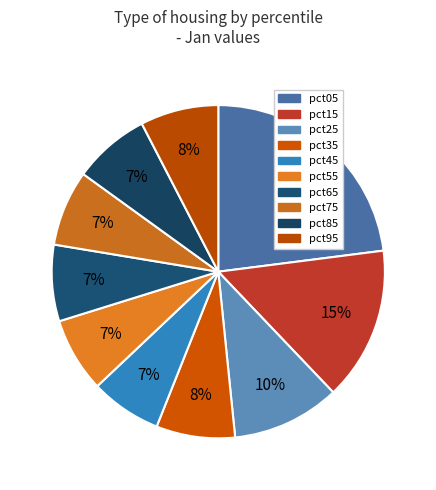

How many segments does this pie chart have?

10